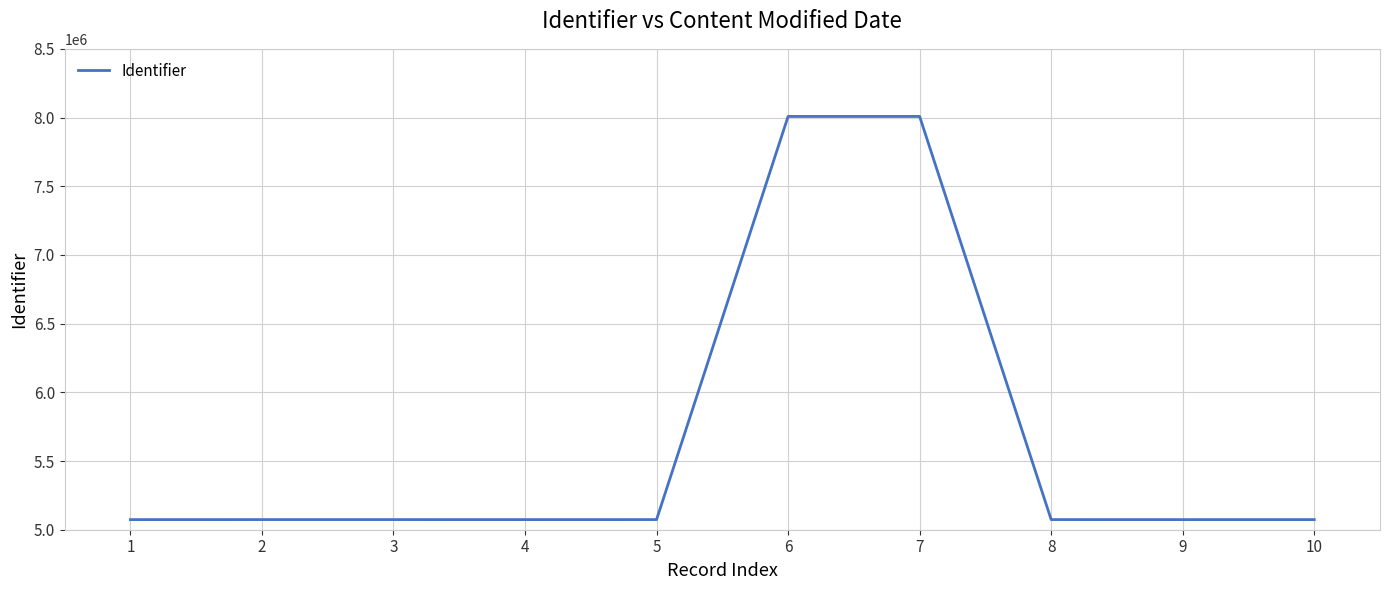

What is the ratio of the value at 8 to the value at 10?

1.0